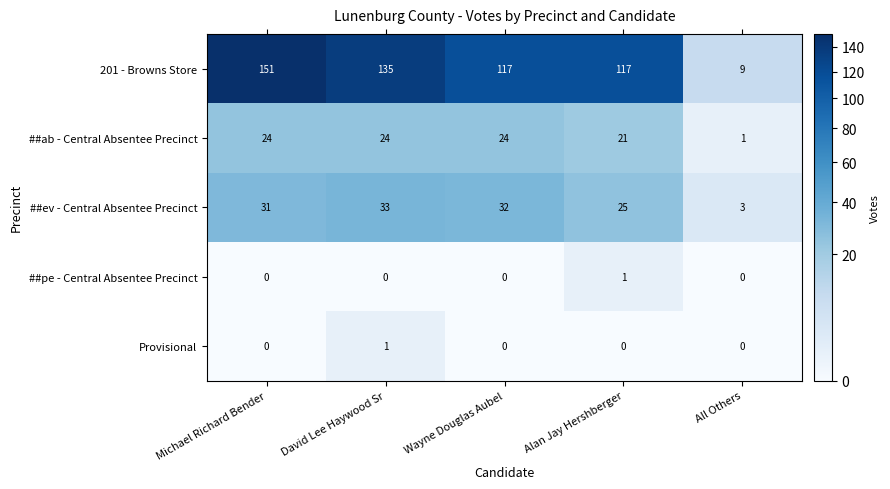

Rank the categories by ##ev - Central Absentee Precinct value from lowest to highest.

All Others, Alan Jay Hershberger, Michael Richard Bender, Wayne Douglas Aubel, David Lee Haywood Sr